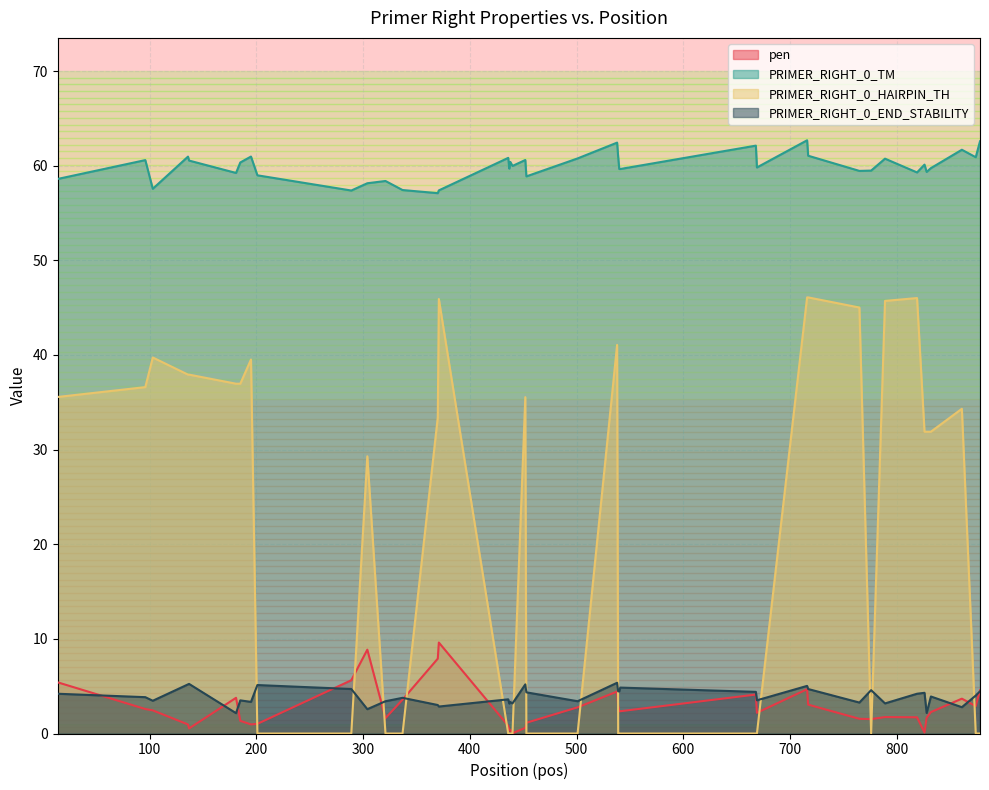

What is the highest value of the PRIMER_RIGHT_0_END_STABILITY series?

5.4